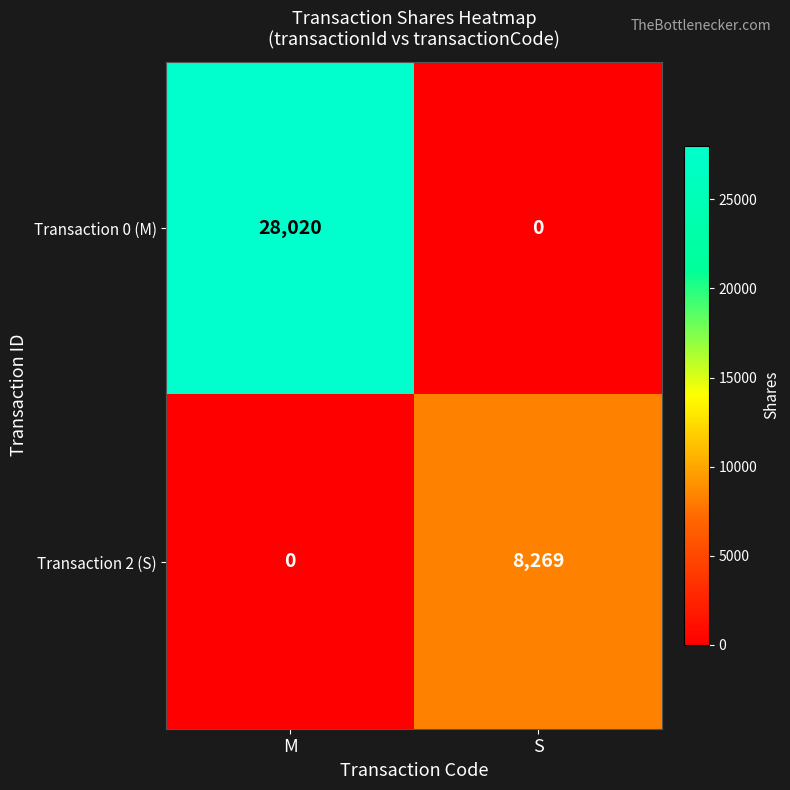

Count the number of data series in this chart.

2